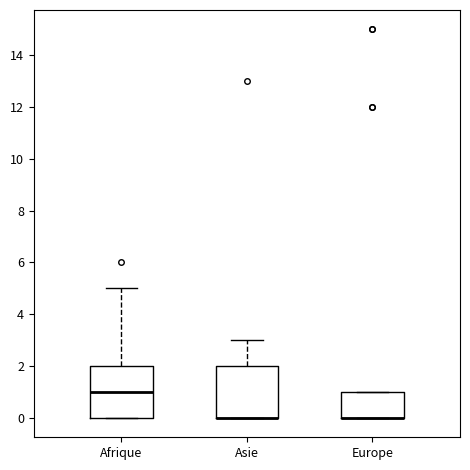

Where is the lower edge of the box for Asie on the y-axis? The values are not printed on the chart, so give them approximately, as read against the axis.

0